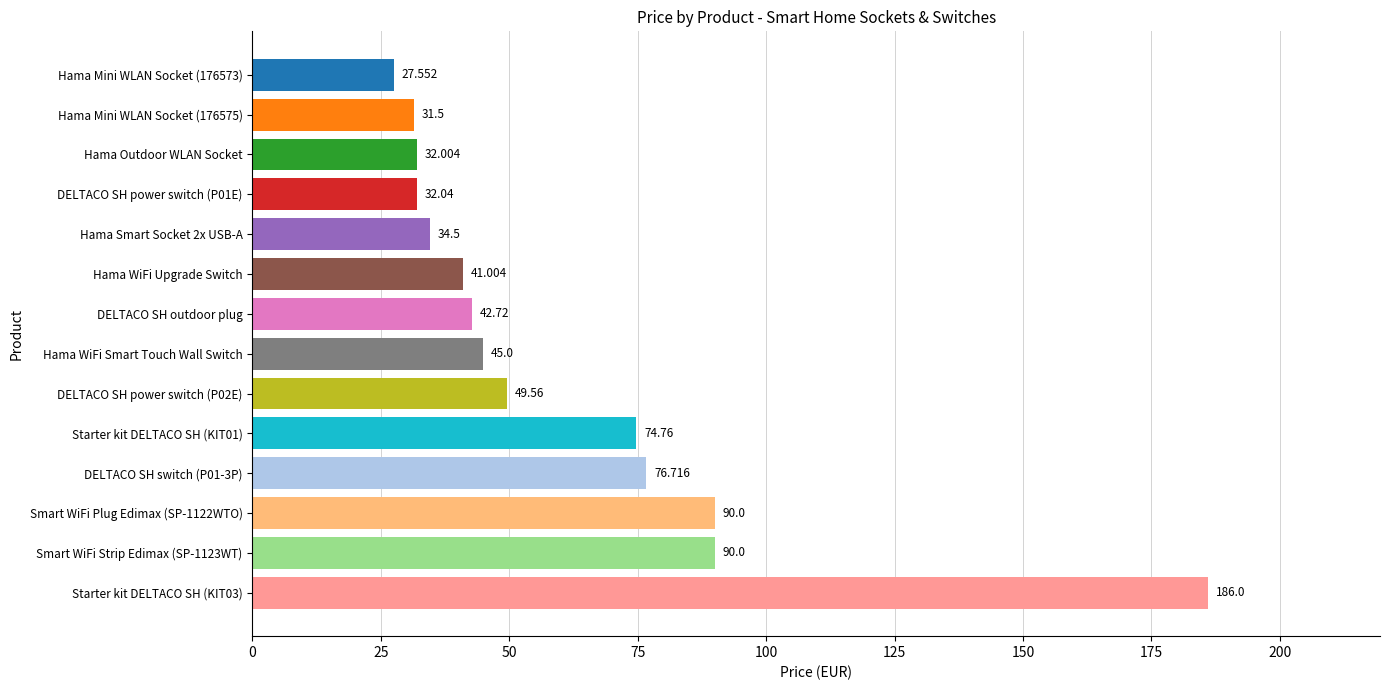

Are the bars horizontal?

Yes